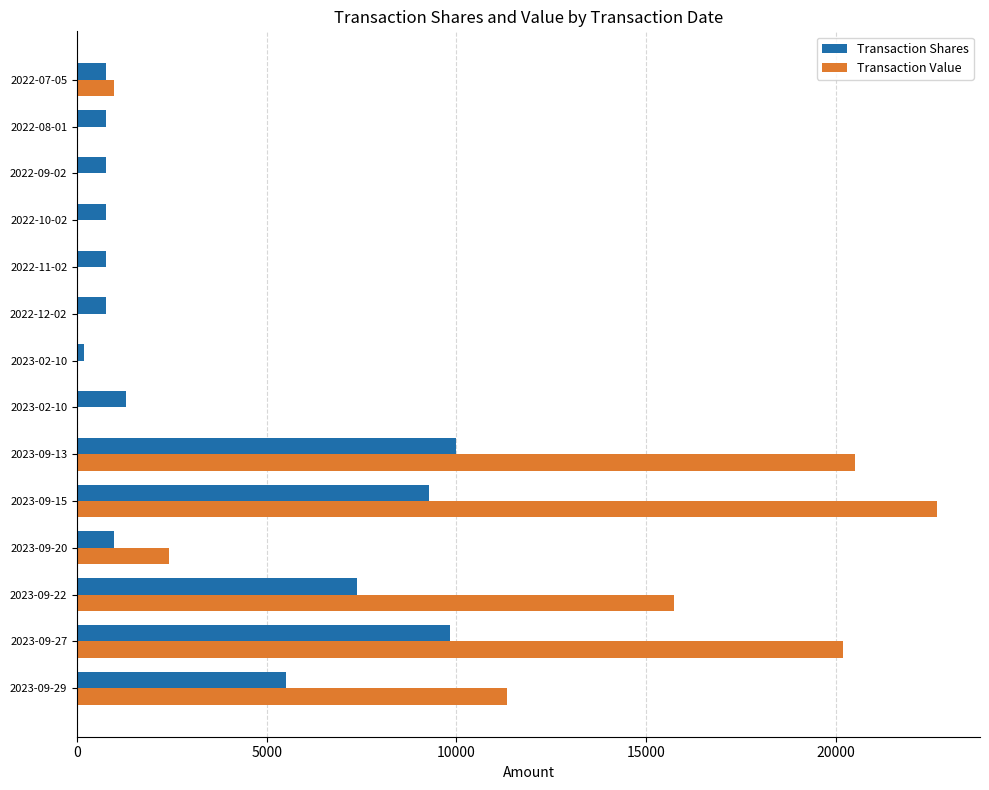

At which category is the sum across all series the highest?

2023-09-15